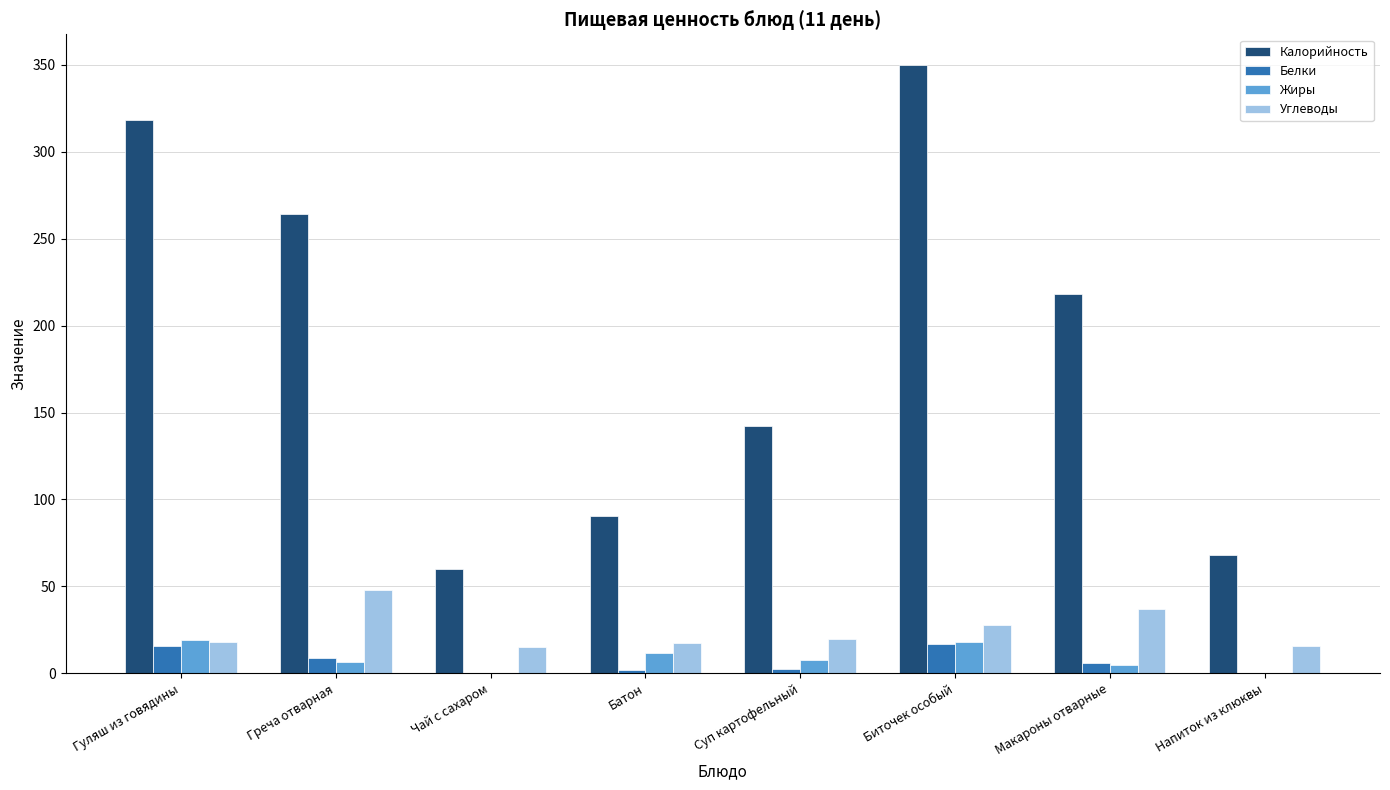

At which label does Жиры first exceed 7?

Гуляш из говядины